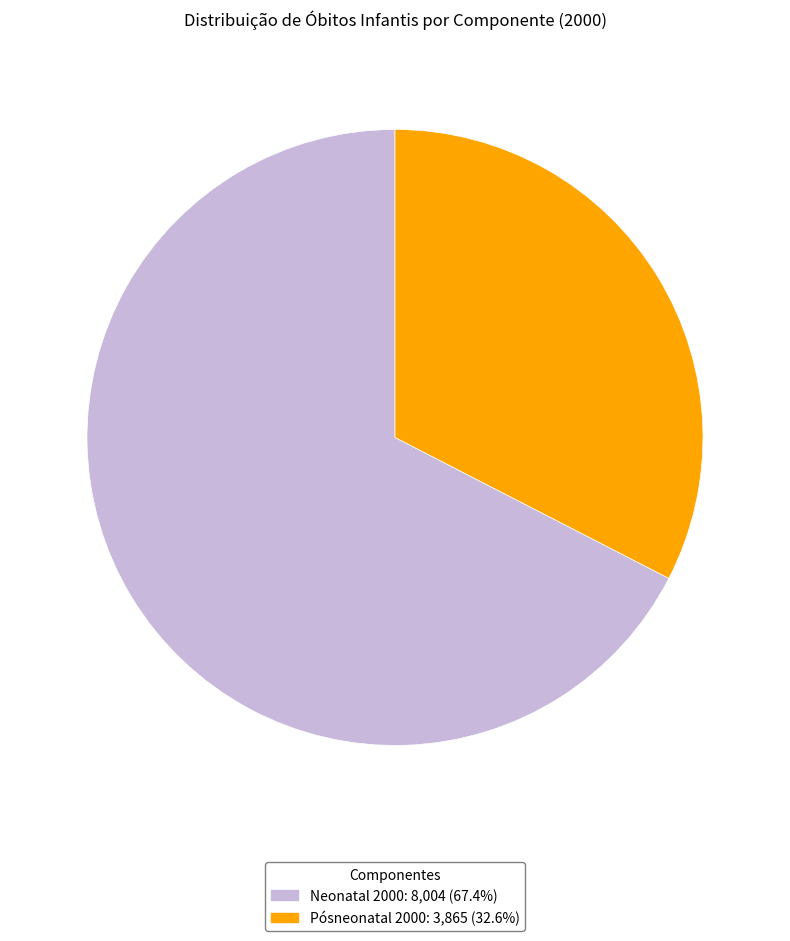

Rank the categories by value from lowest to highest.

Pósneonatal, Neonatal